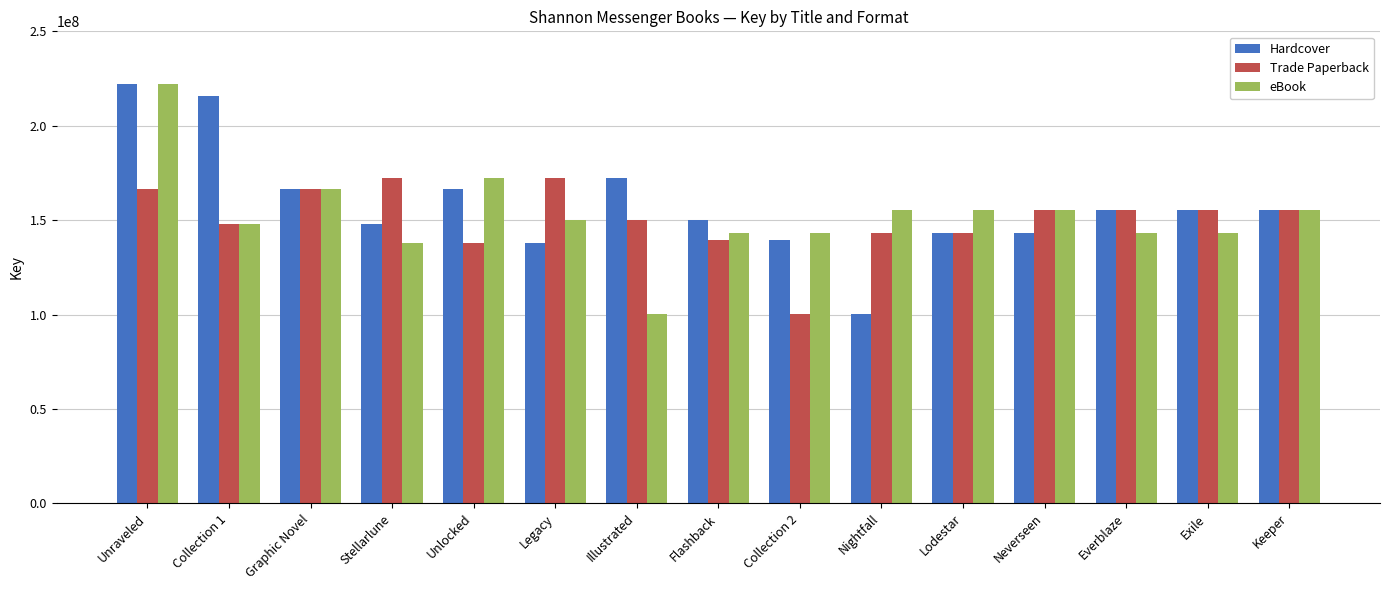

What is the sum of all Trade Paperback values?

2259676998